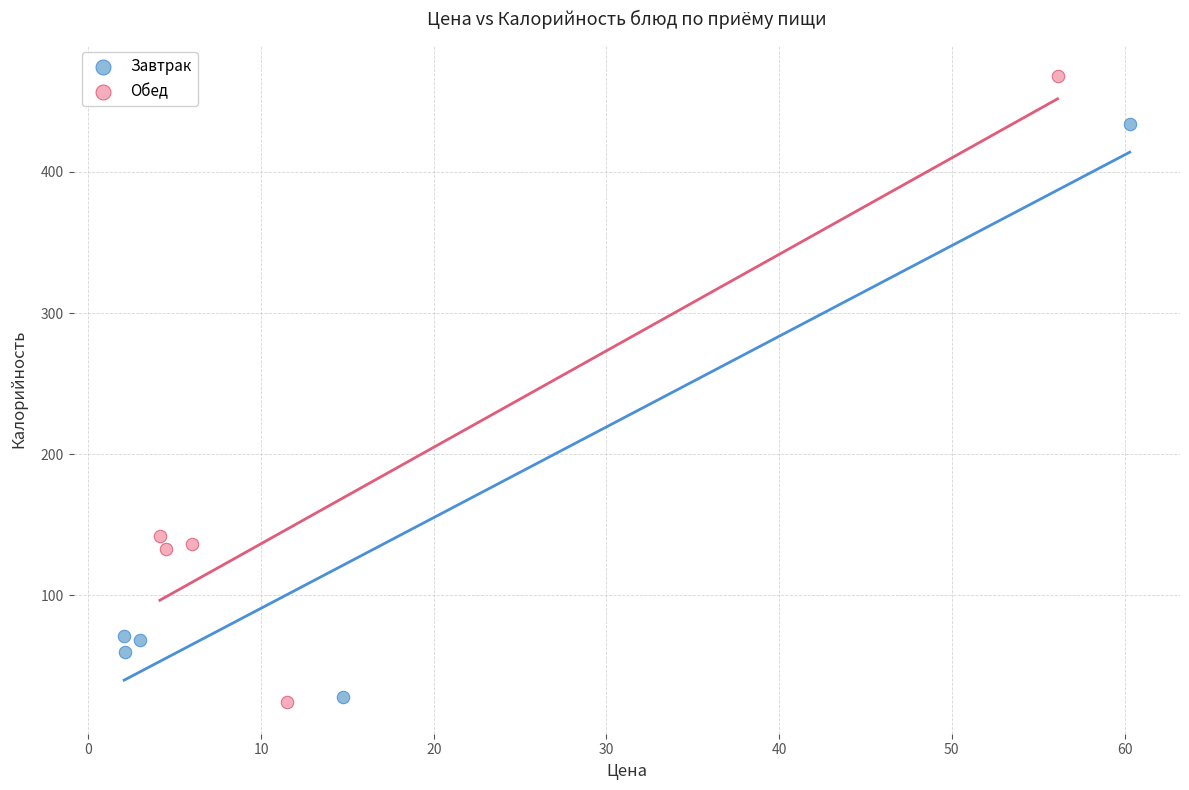

Which series reaches the minimum Y coordinate?

Обед